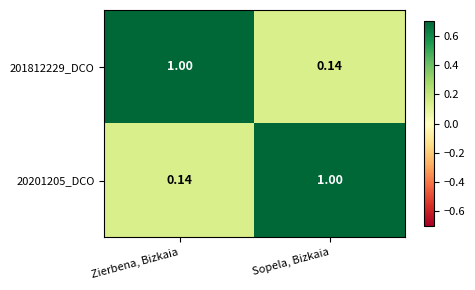

Count the number of categories in the chart.

2